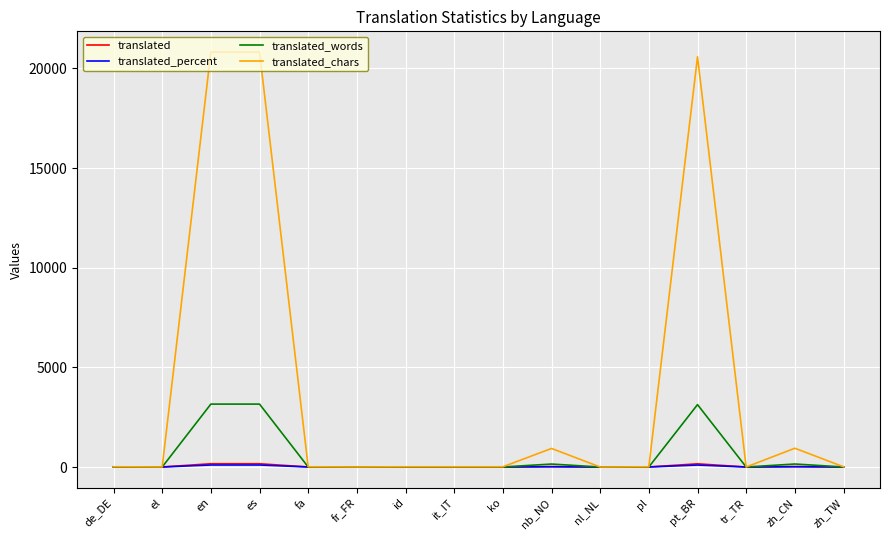

What is the maximum value shown in the chart?

20822.0